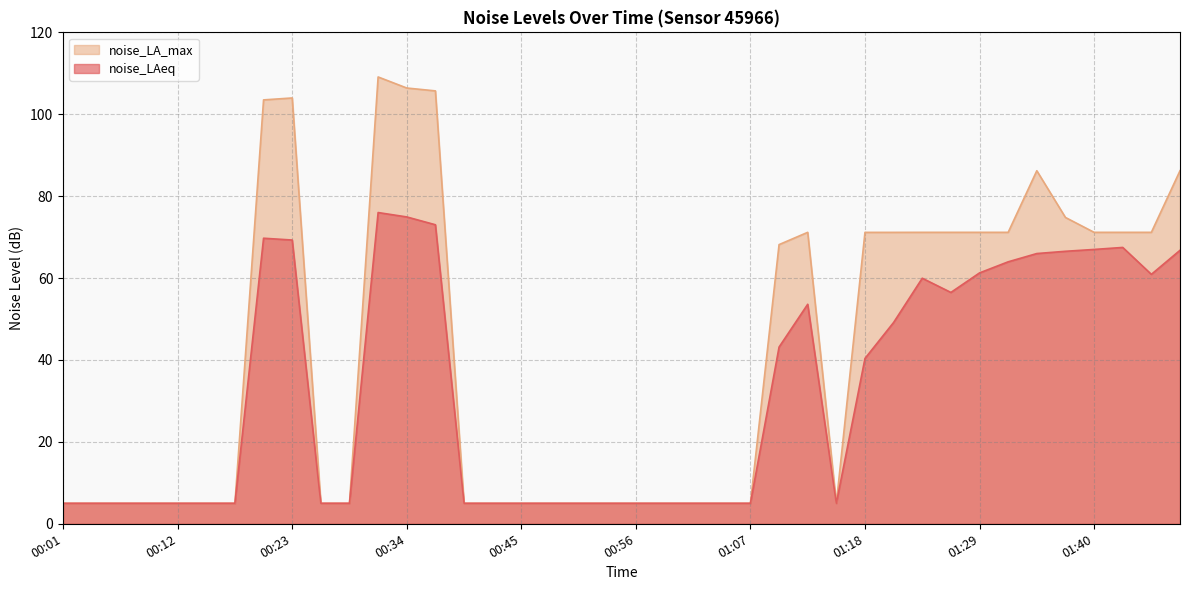

At which label does noise_LA_max reach its peak?

00:31